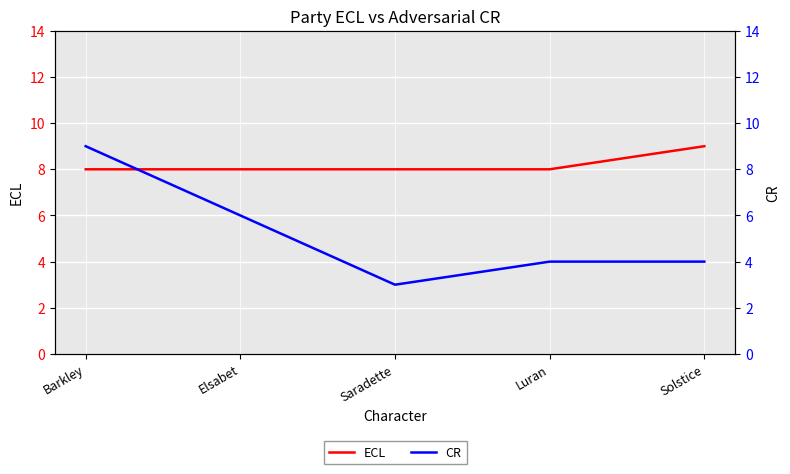

What is the greatest value displayed?

9